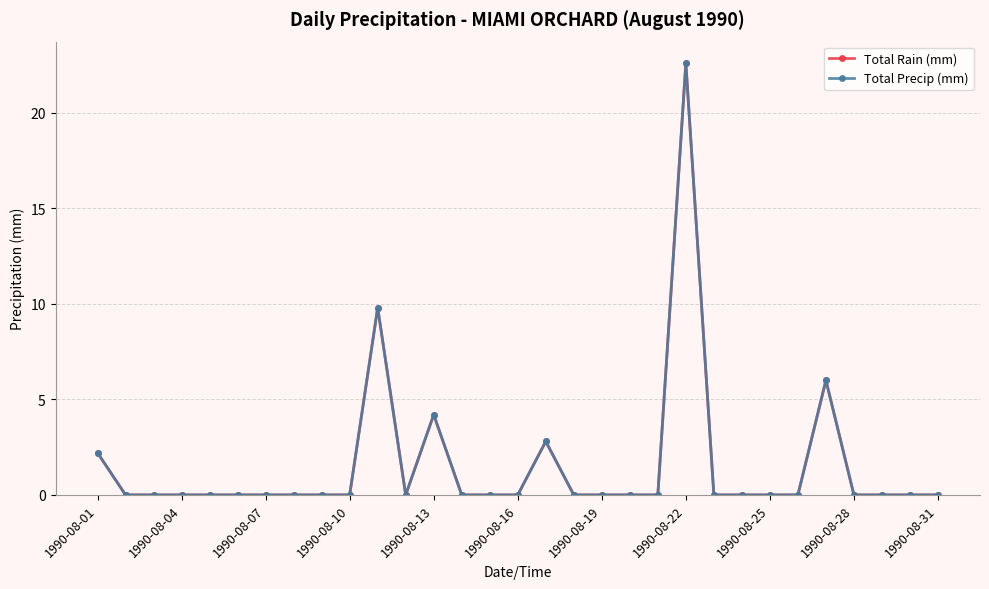

Is this an area chart (filled region under the line)?

No